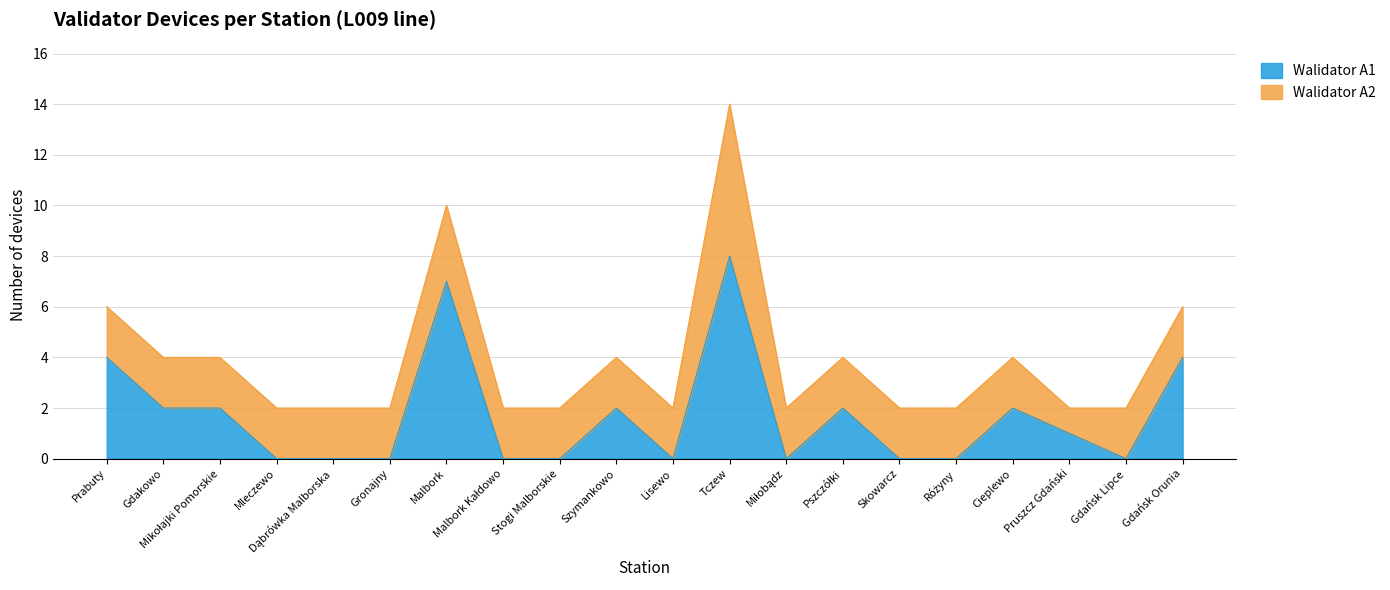

Reading left to right, extract all data points from this chart.

Prabuty=4	Gdakowo=2	Mikołajki Pomorskie=2	Mleczewo=0	Dąbrówka Malborska=0	Gronajny=0	Malbork=7	Malbork Kałdowo=0	Stogi Malborskie=0	Szymankowo=2	Lisewo=0	Tczew=8	Miłobądz=0	Pszczółki=2	Skowarcz=0	Różyny=0	Cieplewo=2	Pruszcz Gdański=1	Gdańsk Lipce=0	Gdańsk Orunia=4